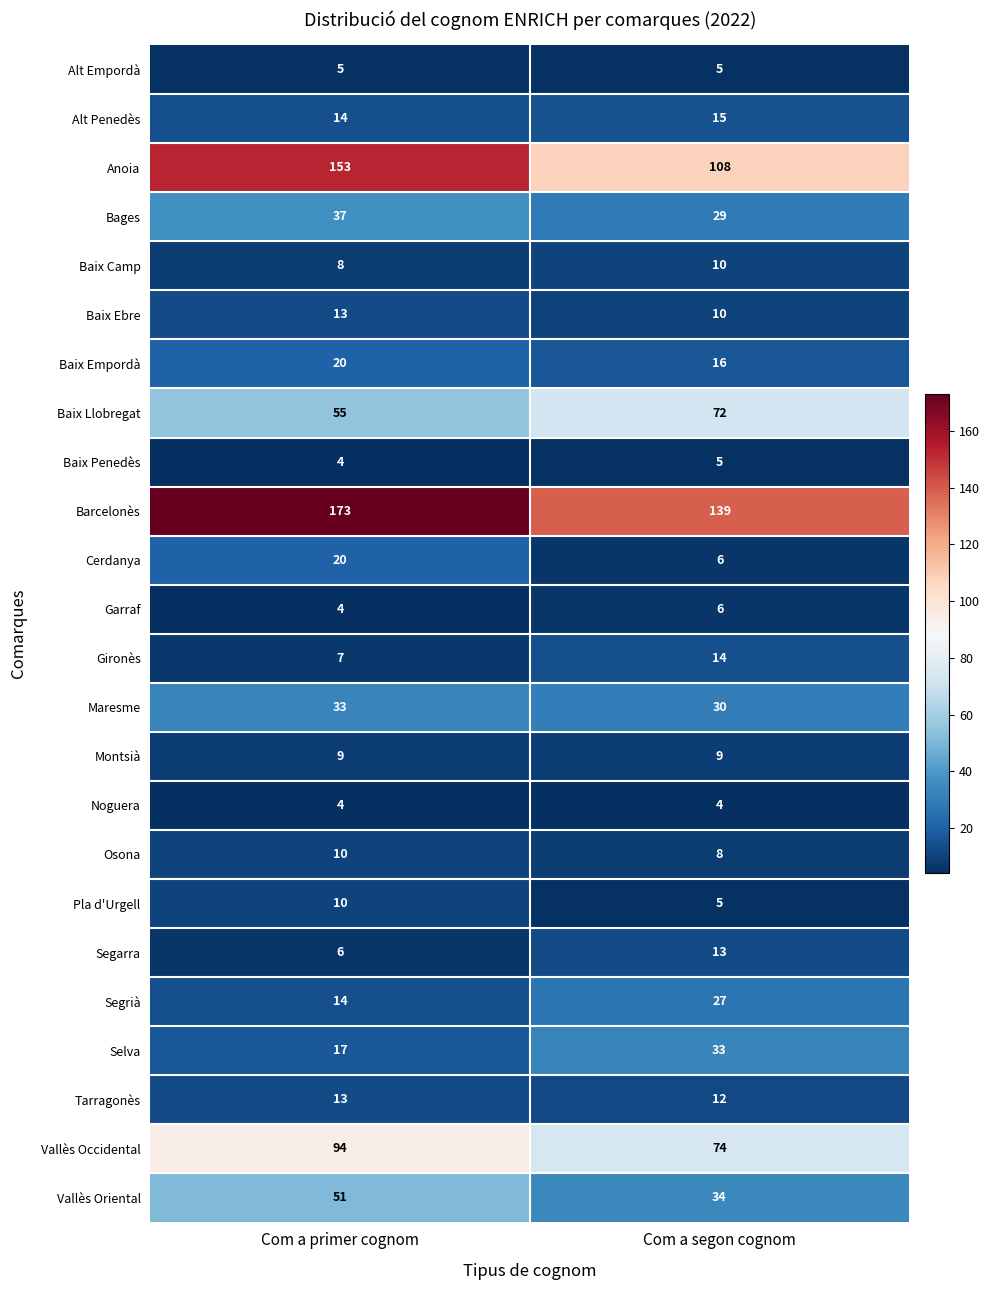

Which label corresponds to the largest value in the chart?

Com a primer cognom